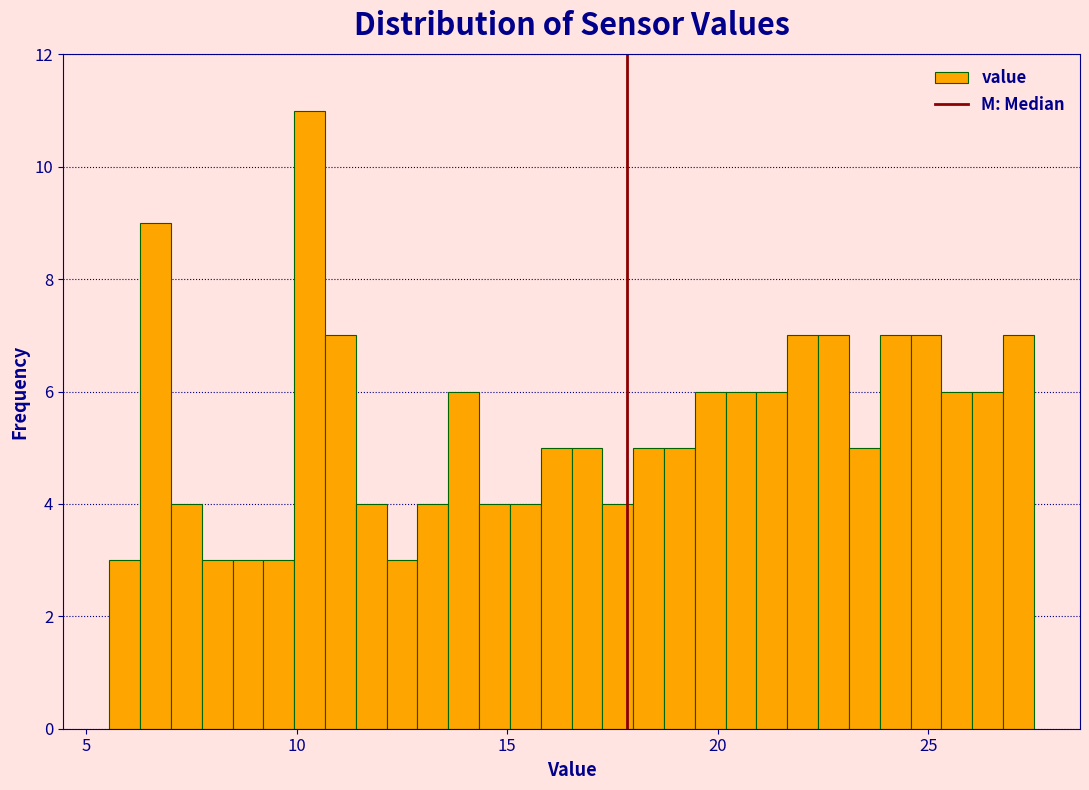

Around what value on the x-axis is the tallest bar? Give the approximate position of its centre, as read against the axis.

10.5